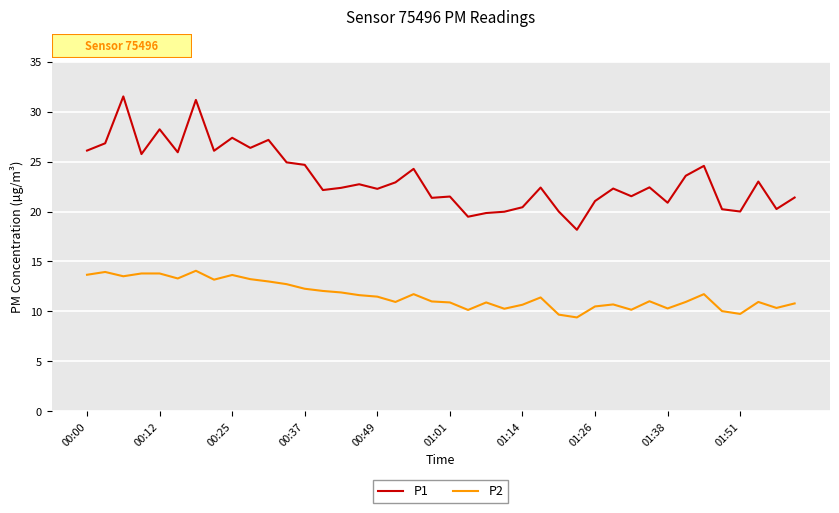

True or false: P2 and P1 cross at least once.

False